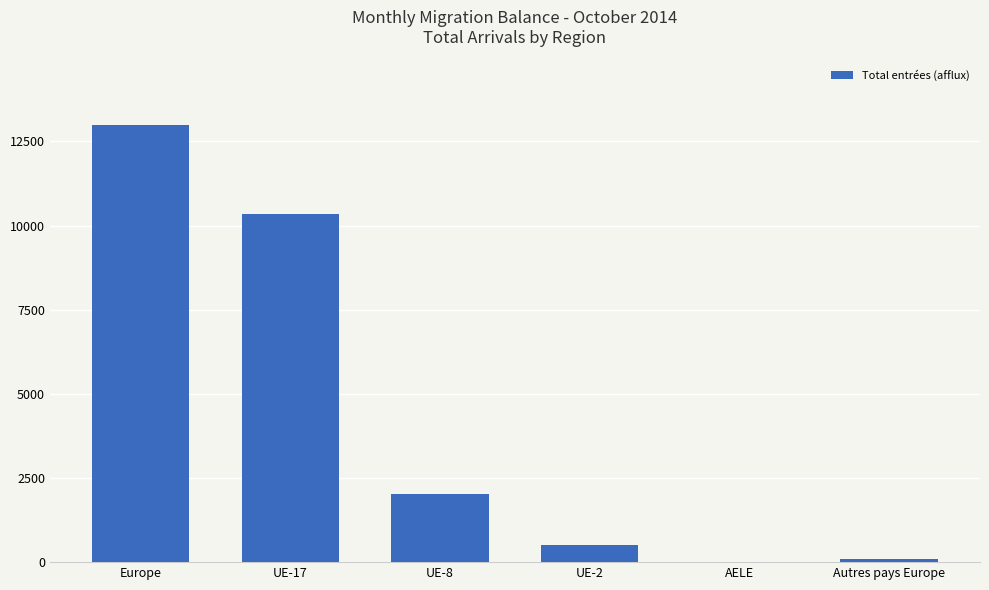

Which label corresponds to the largest value in the chart?

Europe